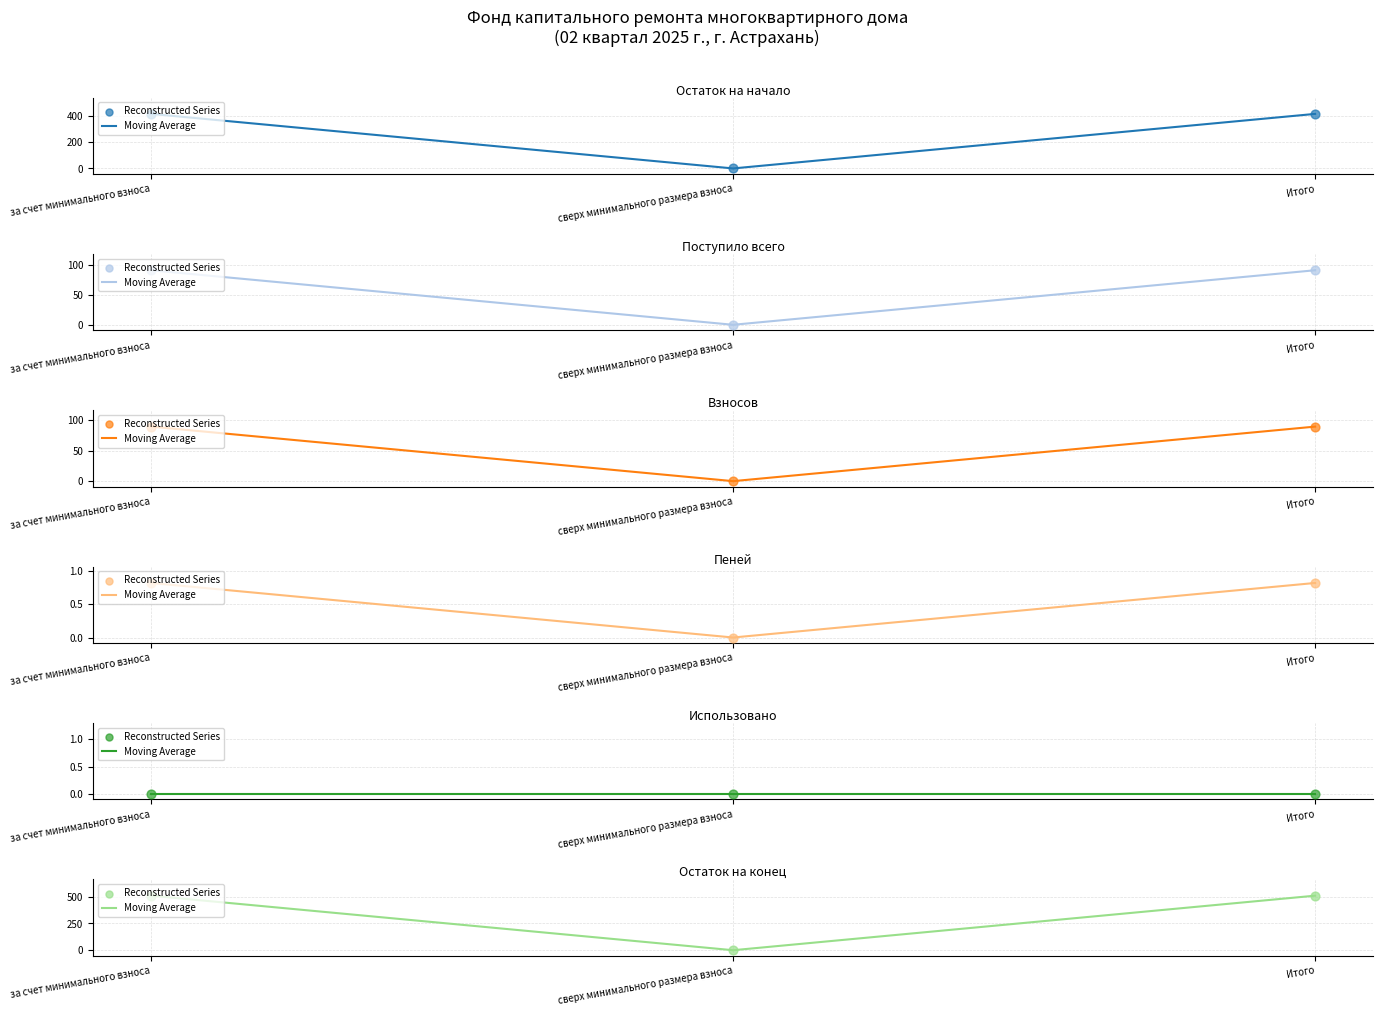

Which series reaches the maximum Y coordinate?

Moving Average